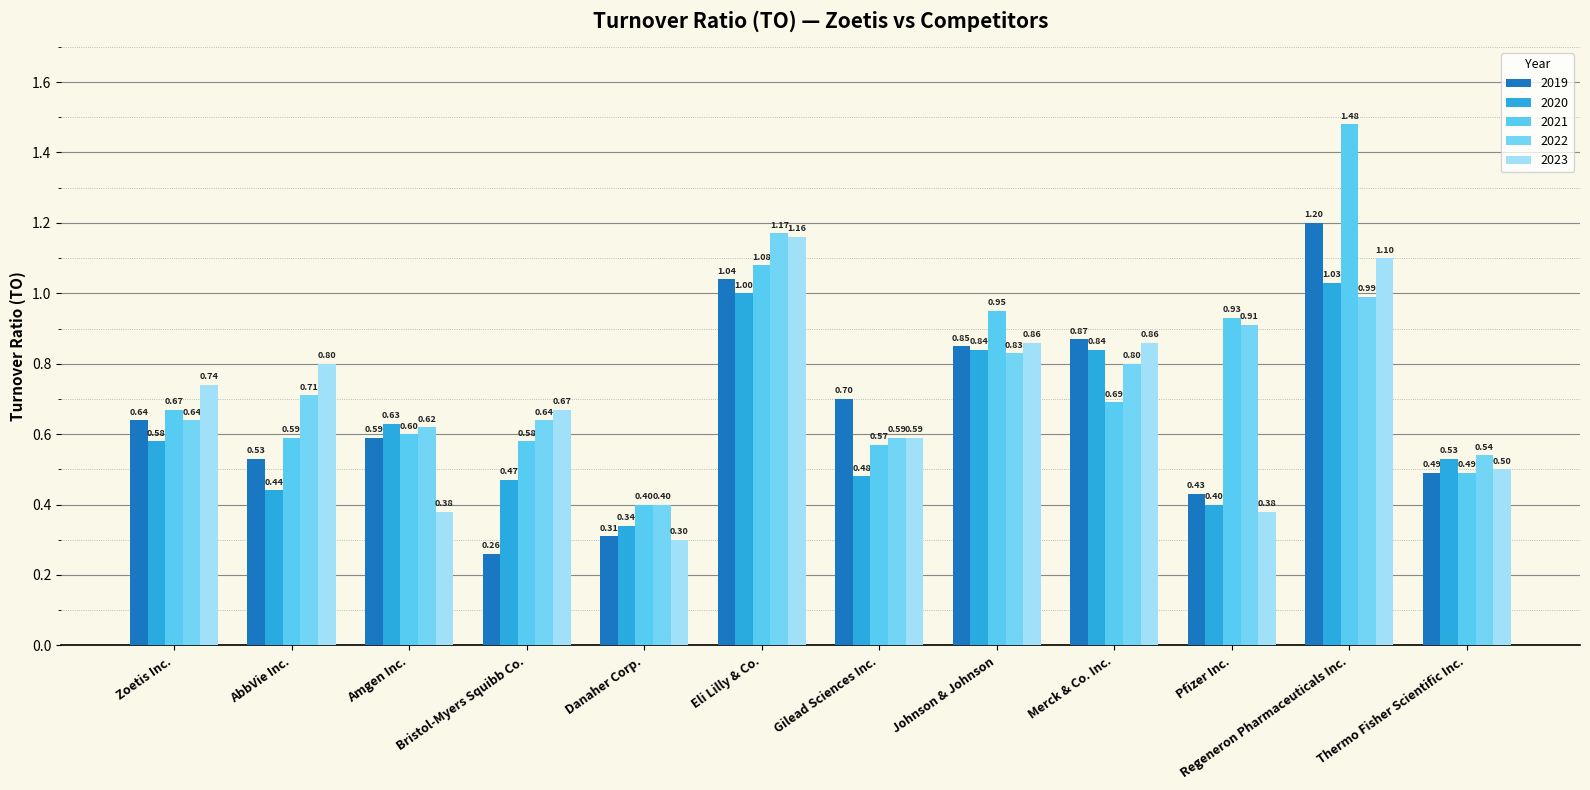

What is the difference between the maximum and minimum values in the 2020 series?

0.7